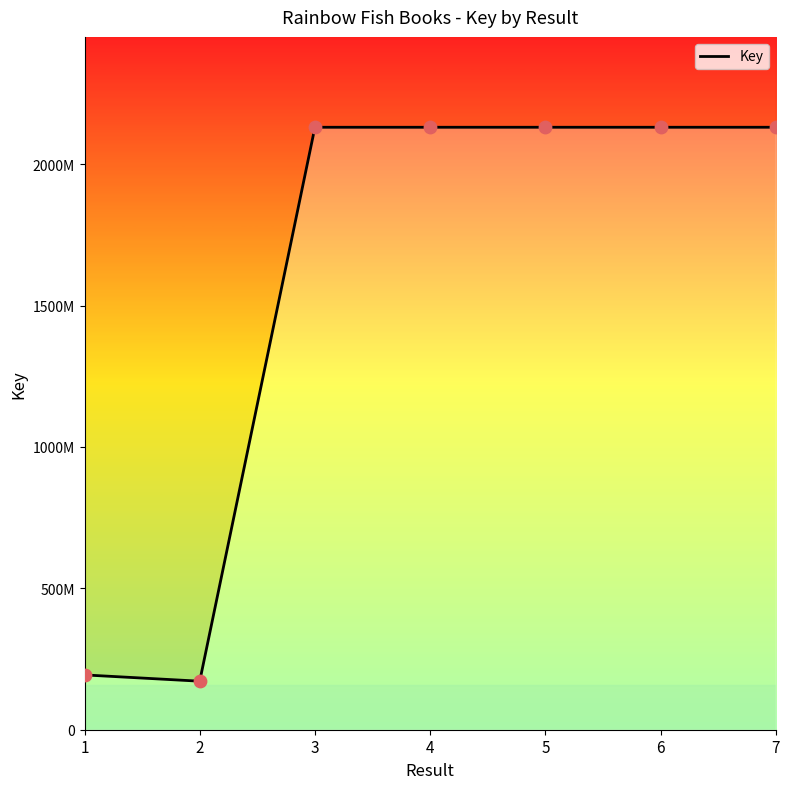

What is the change in value from 1 to 6?

+1936596751